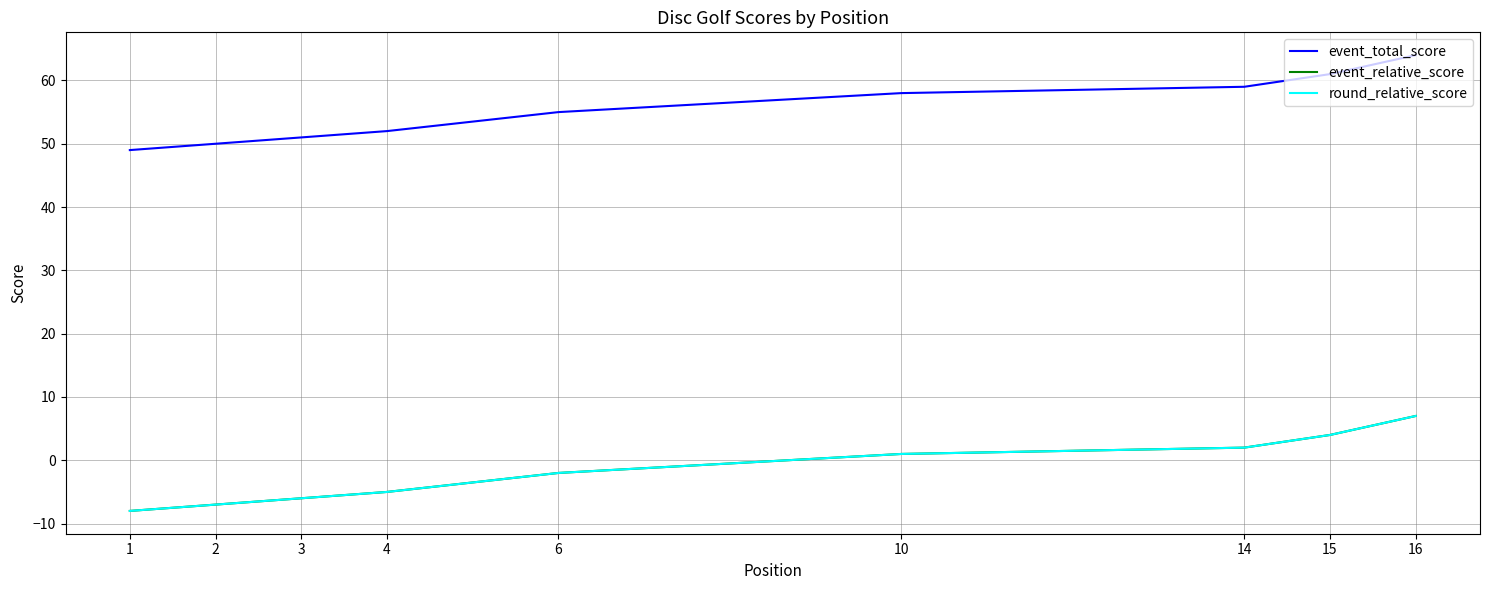

What are all the series names shown in the legend?

event_total_score, event_relative_score, round_relative_score